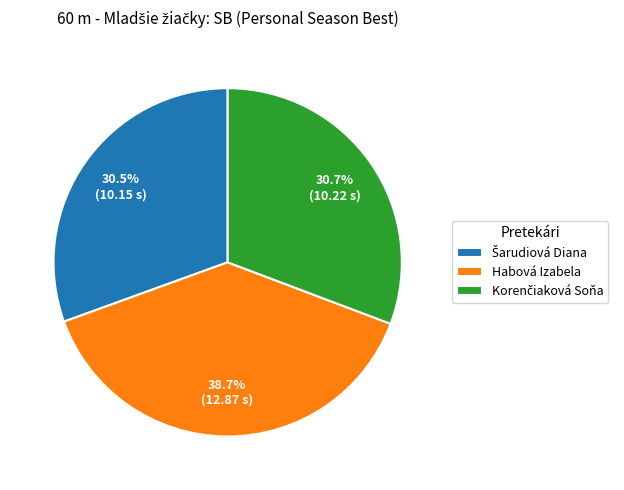

Which slice is the largest?

Habová Izabela